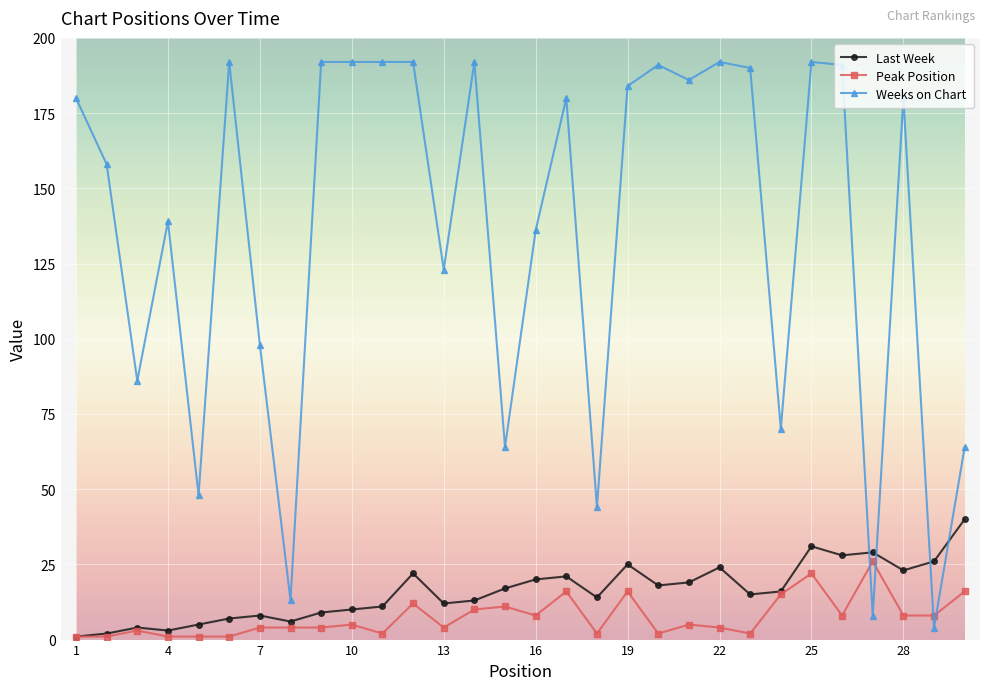

At how many categories does at least one series exceed 171?

16